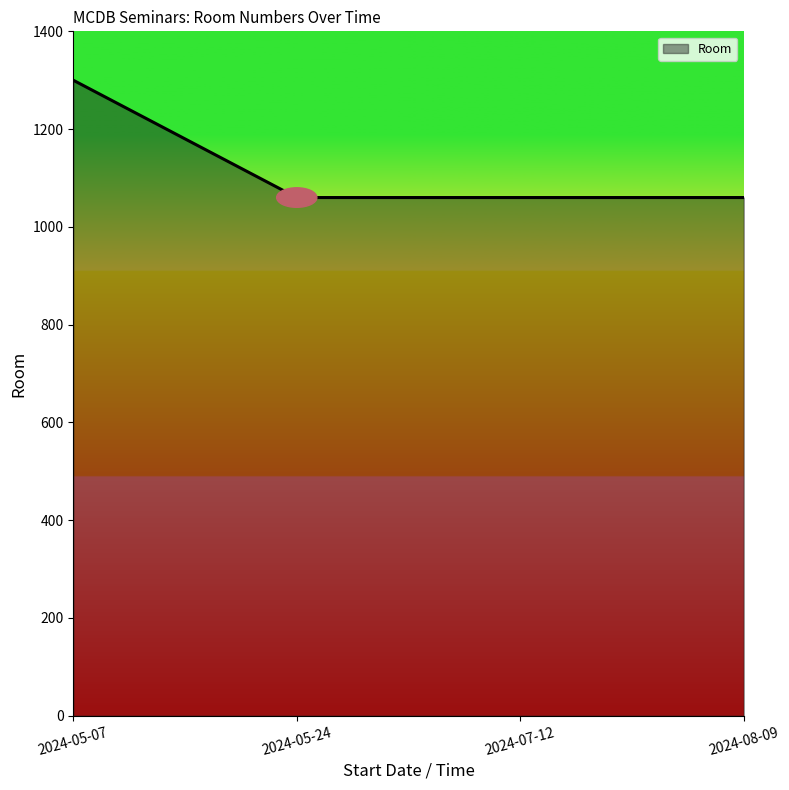

Count the number of categories in the chart.

4